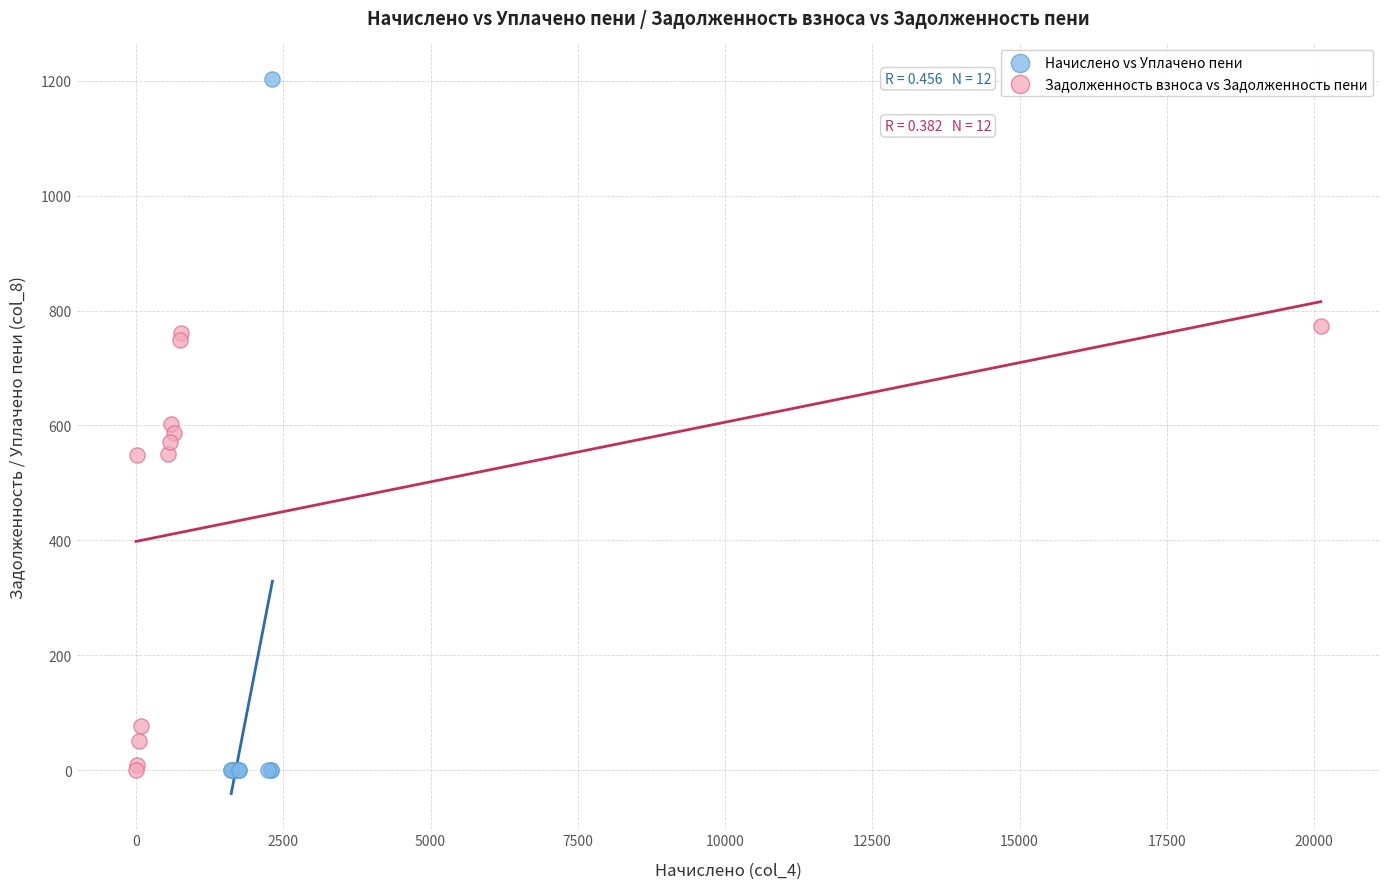

Which series reaches the maximum Y coordinate?

Начислено vs Уплачено пени